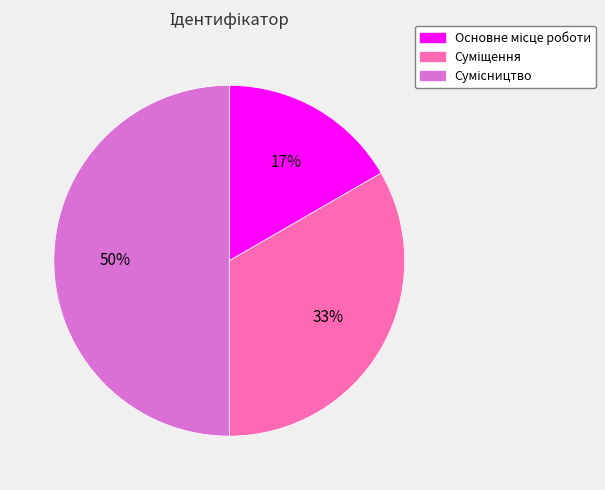

To the nearest percent, what is the difference between the largest and smallest slice percentages?

33%